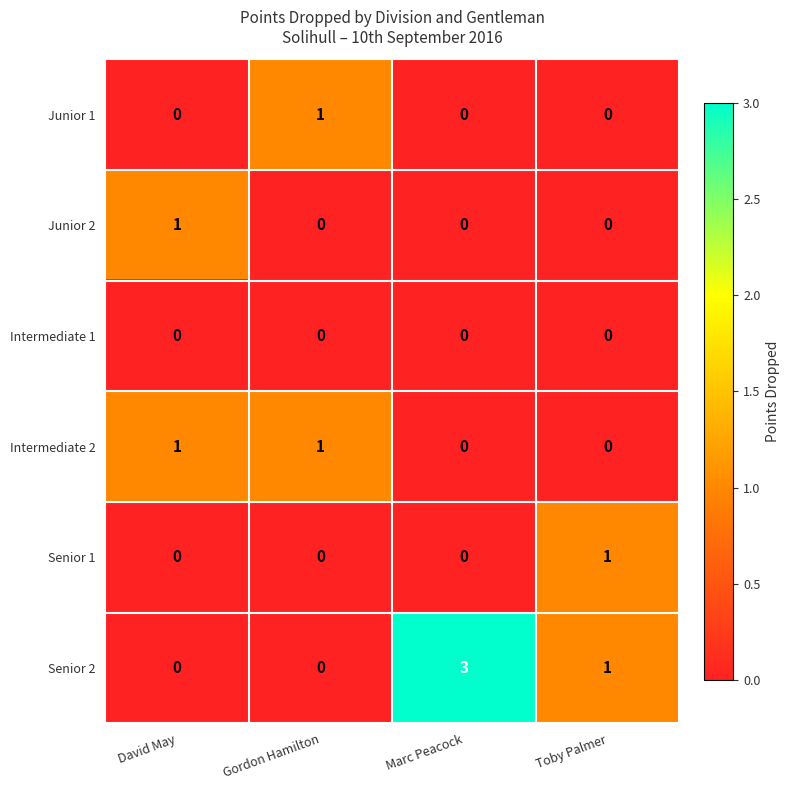

What is the spread (max minus min) of values at Toby Palmer?

1